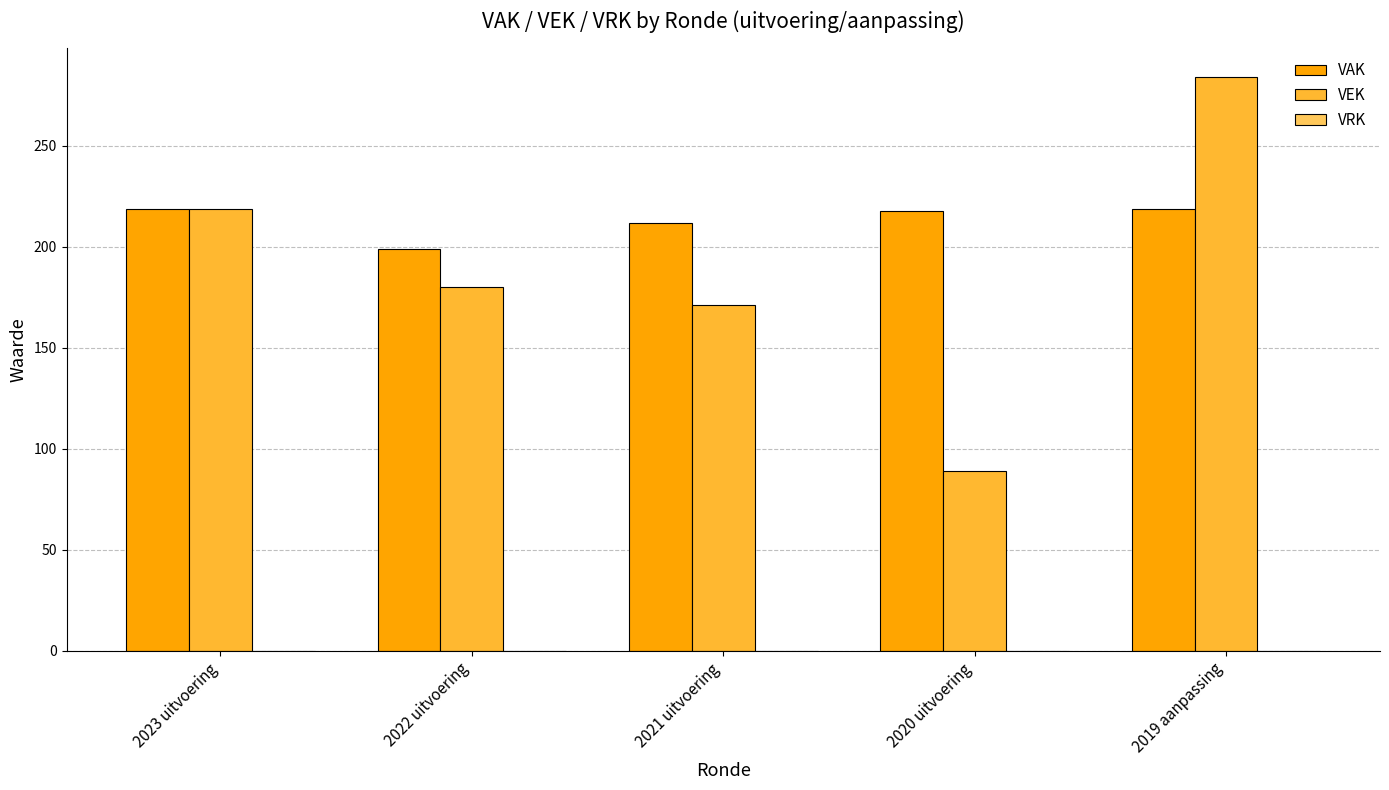

What is the greatest value displayed?

284